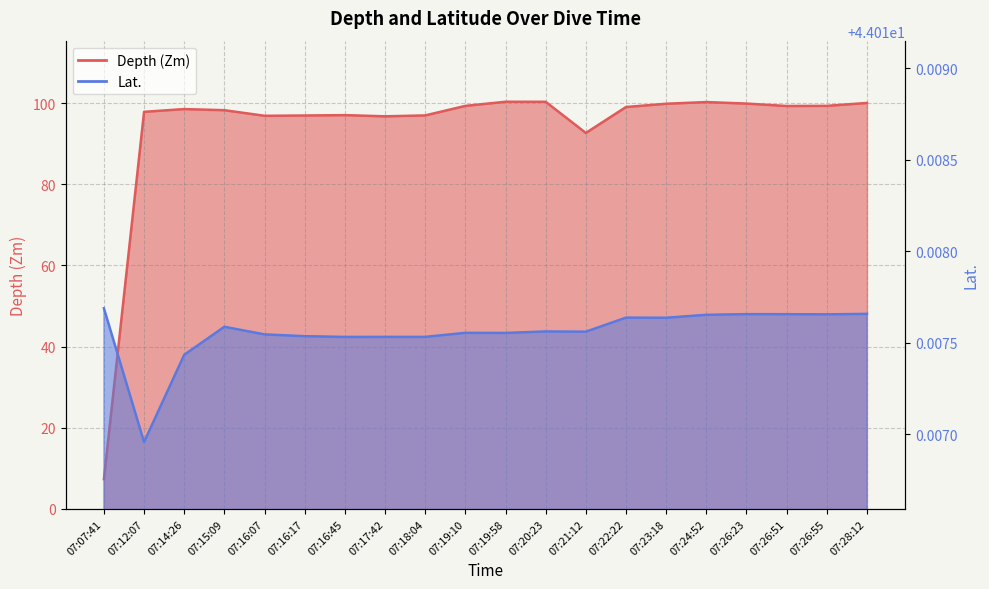

In Depth (Zm), how many points are lower than both neighbors (excluding endpoints)?

4